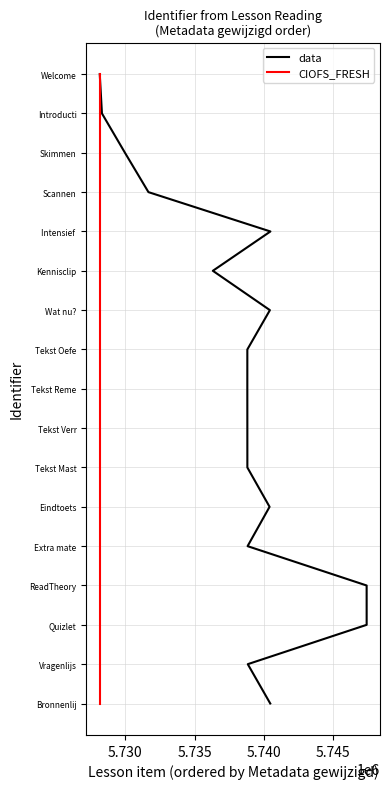

True or false: data and CIOFS_FRESH intersect in this chart.

False